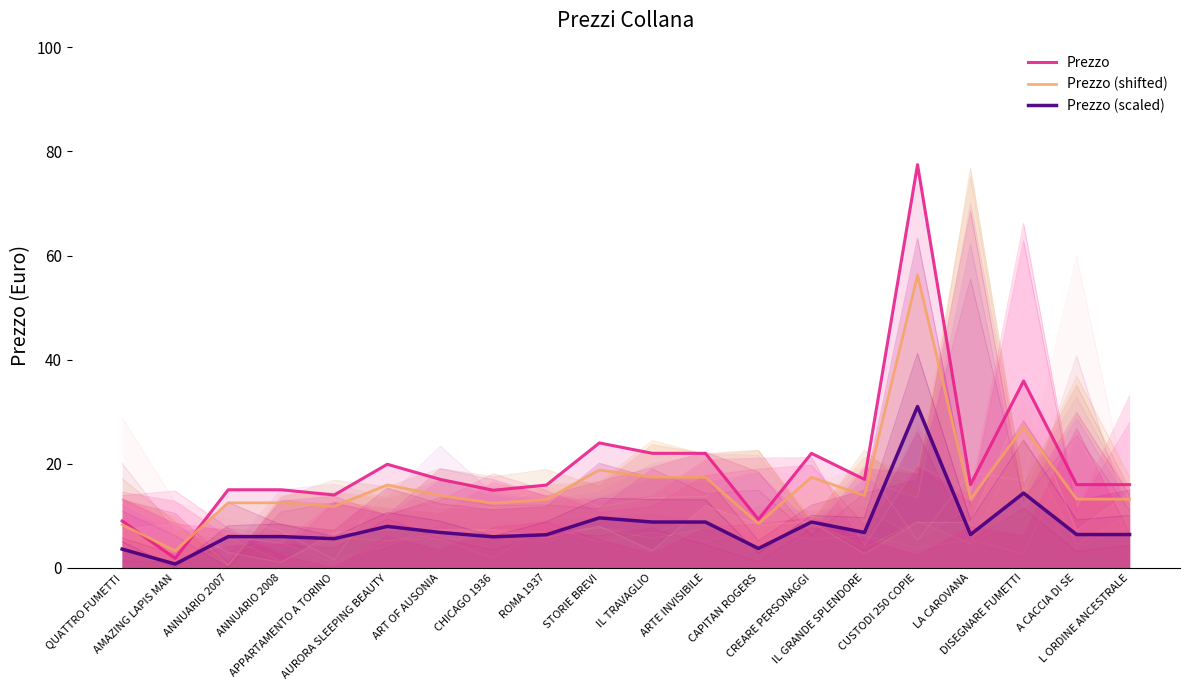

Reading right to left, what are all the values shown in this chart?

Prezzo: 16.0	16.0	35.9	16.0	77.5	17.0	22.0	9.3	22.0	22.0	24.0	15.9	14.9	17.0	19.9	14.0	15.0	15.0	1.8	9.0
Prezzo (shifted): 13.2	13.2	27.1	13.2	56.2	13.9	17.4	8.5	17.4	17.4	18.8	13.1	12.4	13.9	15.9	11.8	12.5	12.5	3.3	8.3
Prezzo (scaled): 6.4	6.4	14.4	6.4	31.0	6.8	8.8	3.7	8.8	8.8	9.6	6.4	6.0	6.8	8.0	5.6	6.0	6.0	0.7	3.6